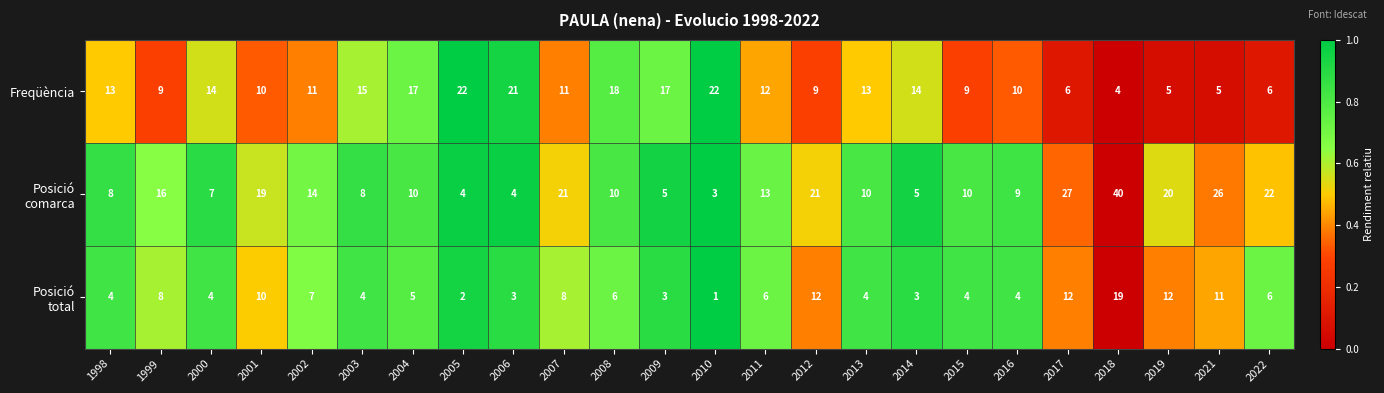

At which category is the sum across all series the highest?

2018